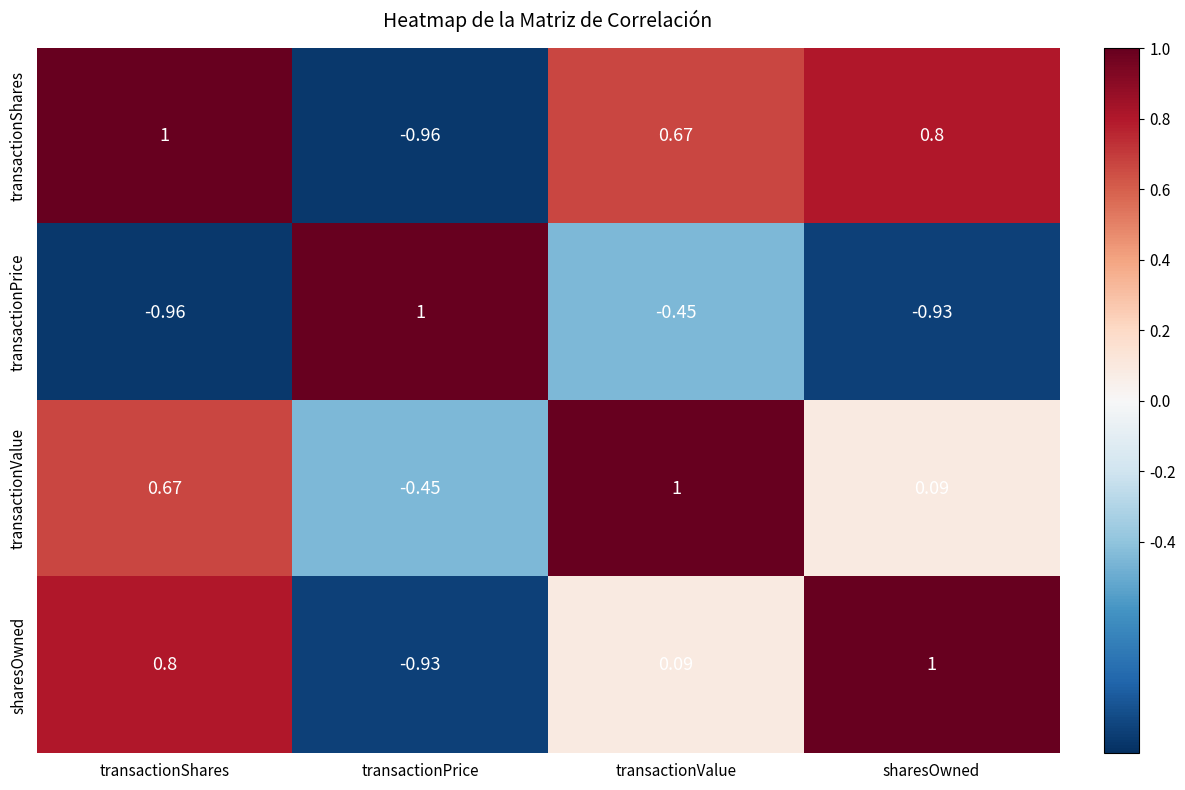

Which series has the largest total across all categories?

transactionShares